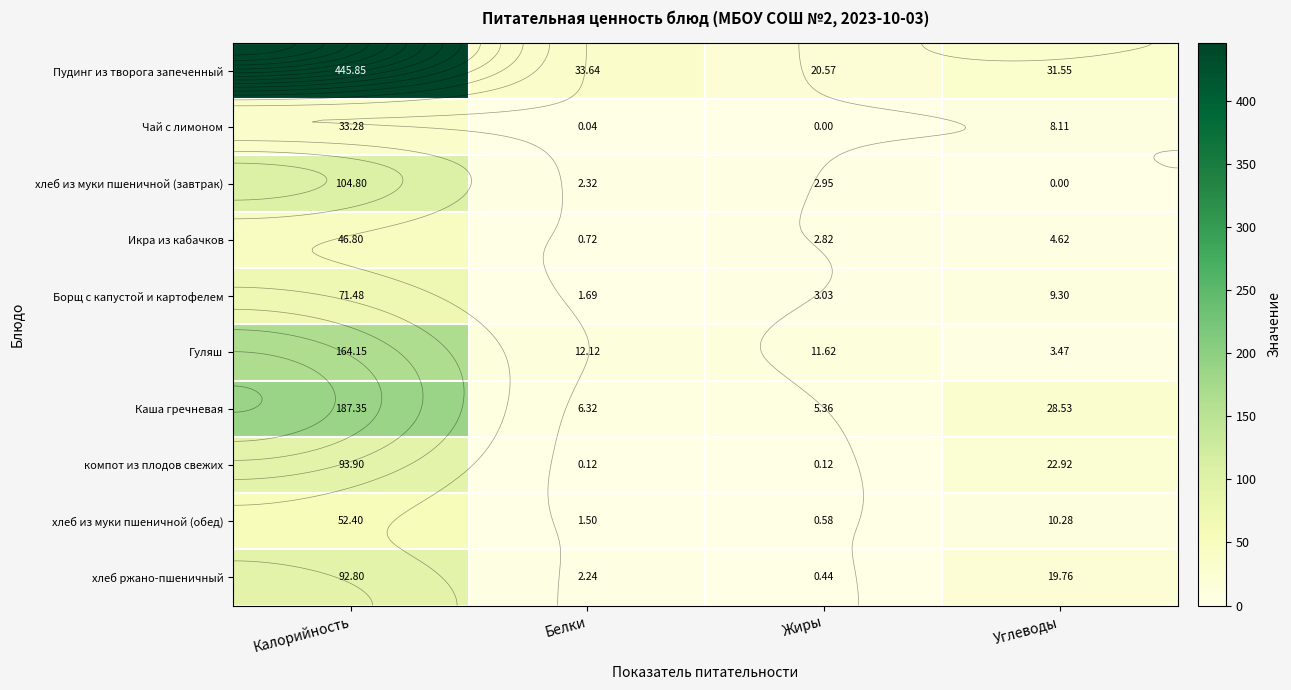

At how many categories does at least one series exceed 191?

1